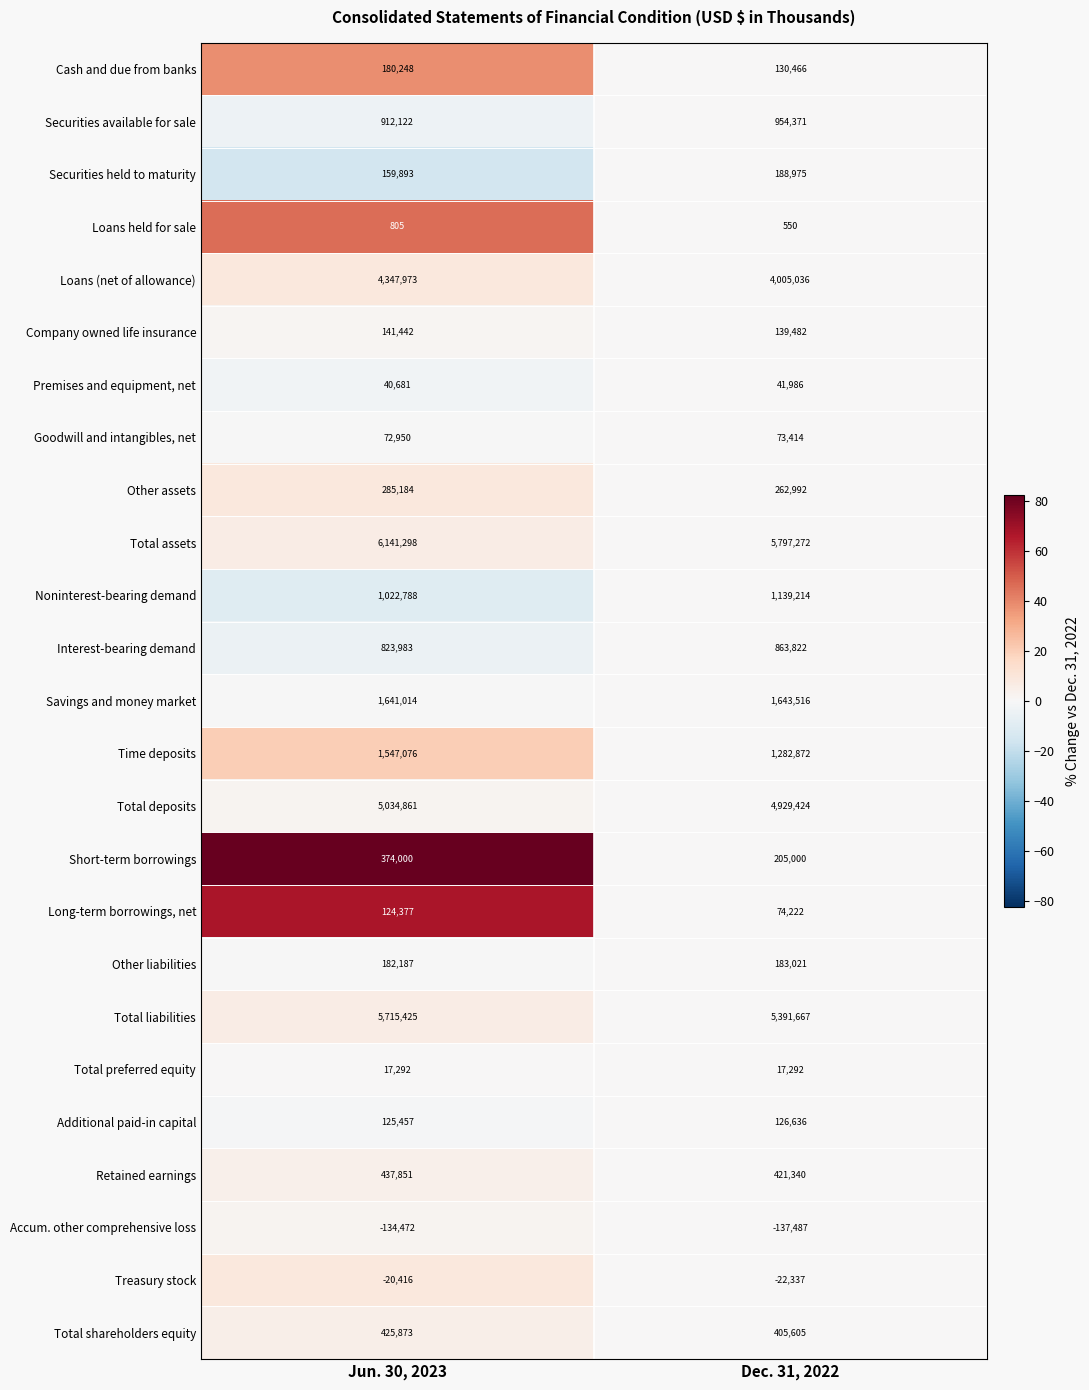

What is the sum of all Total preferred equity values?

34584